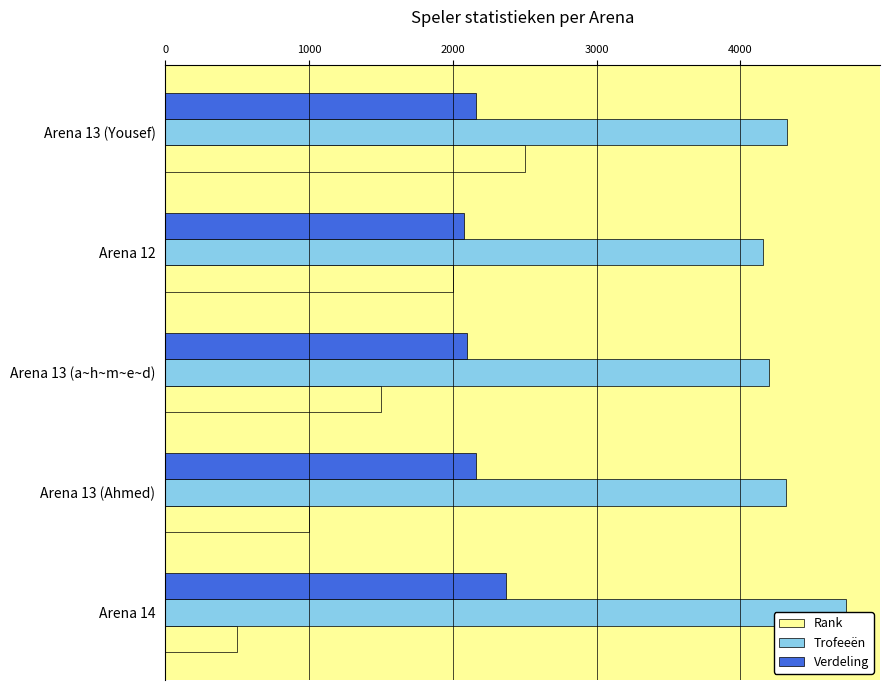

How many data points in Verdeling are above 2159?

2